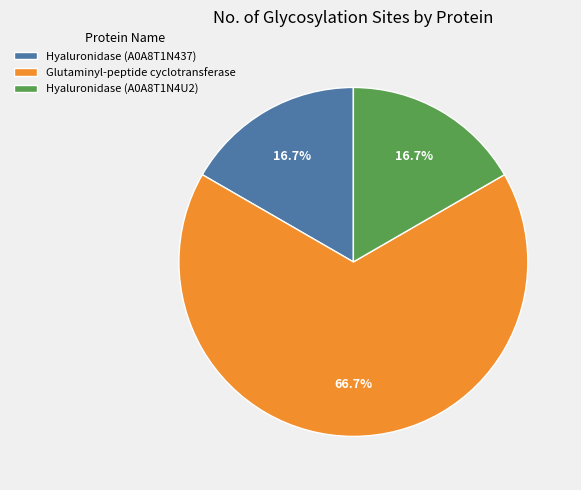

Count the number of slices in the pie.

3